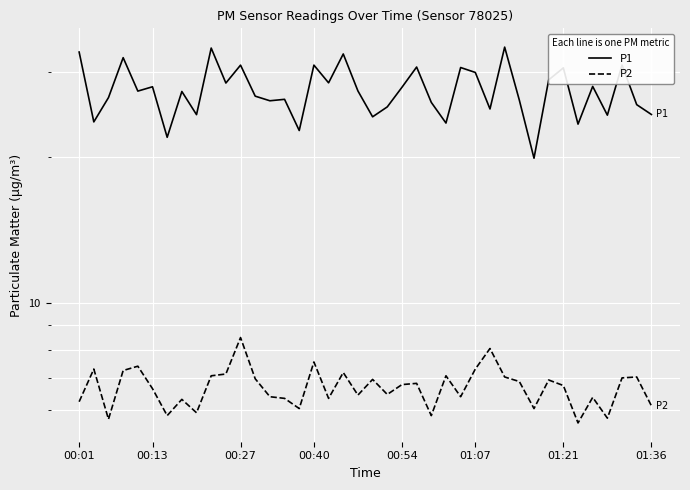

What position from the left is 30?

31